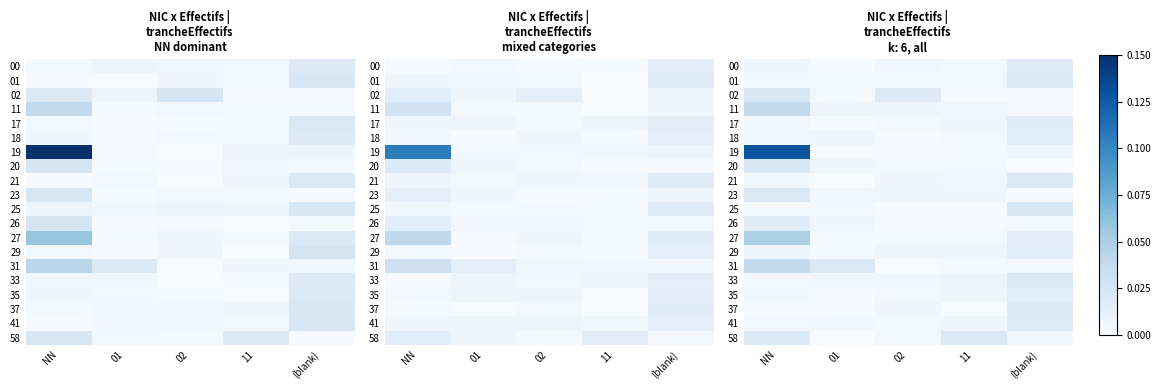

At which label is 27 closest to 0?

02